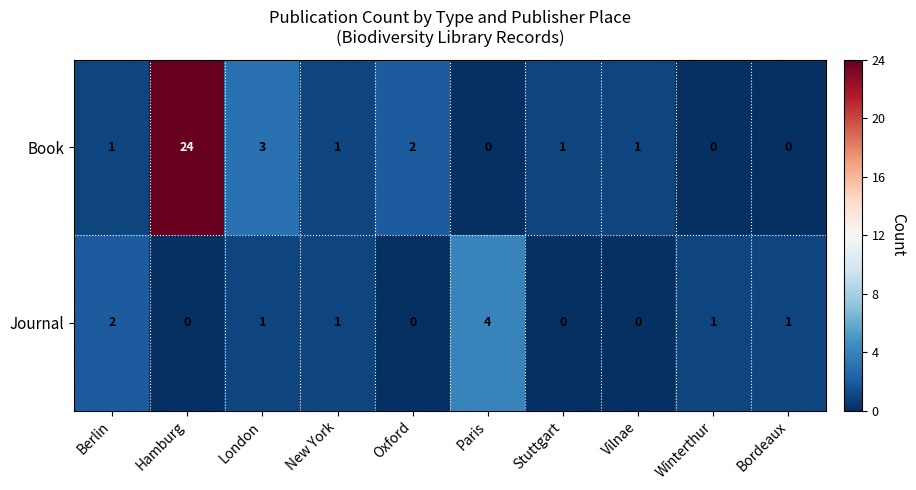

Where is Book nearest to the value 12?

London